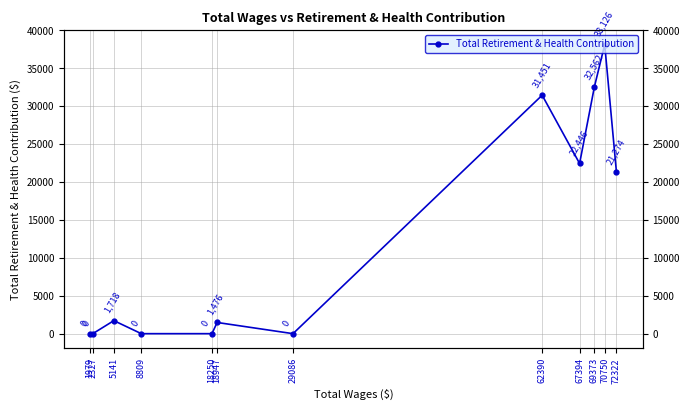

At which category does the data reach its first local peak?

70750